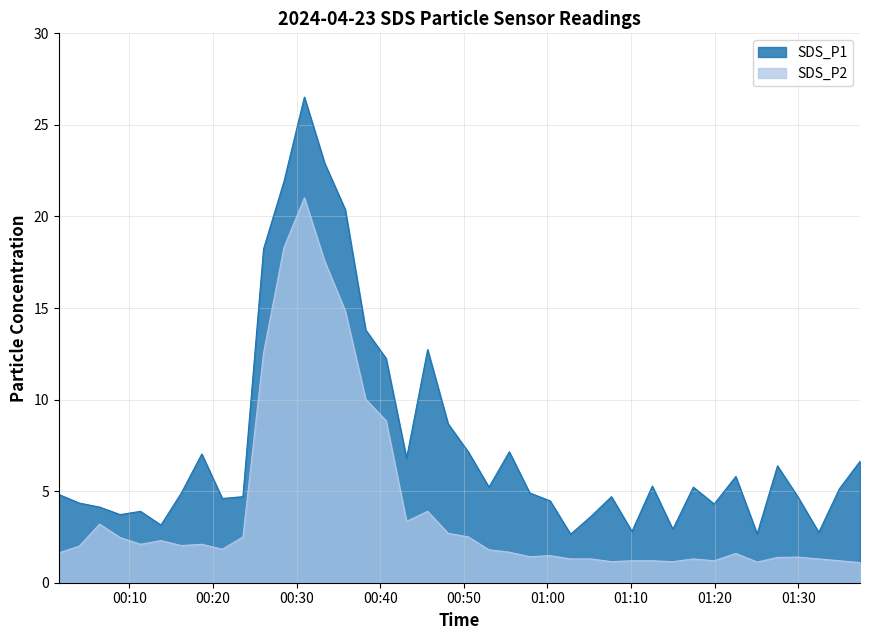

What is the maximum value for SDS_P2?

21.0